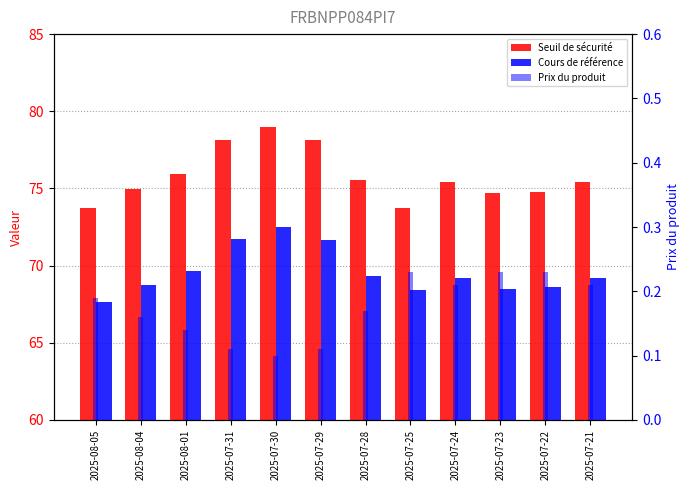

What is the value of the Cours de référence bar at the 5th from the left?

72.5